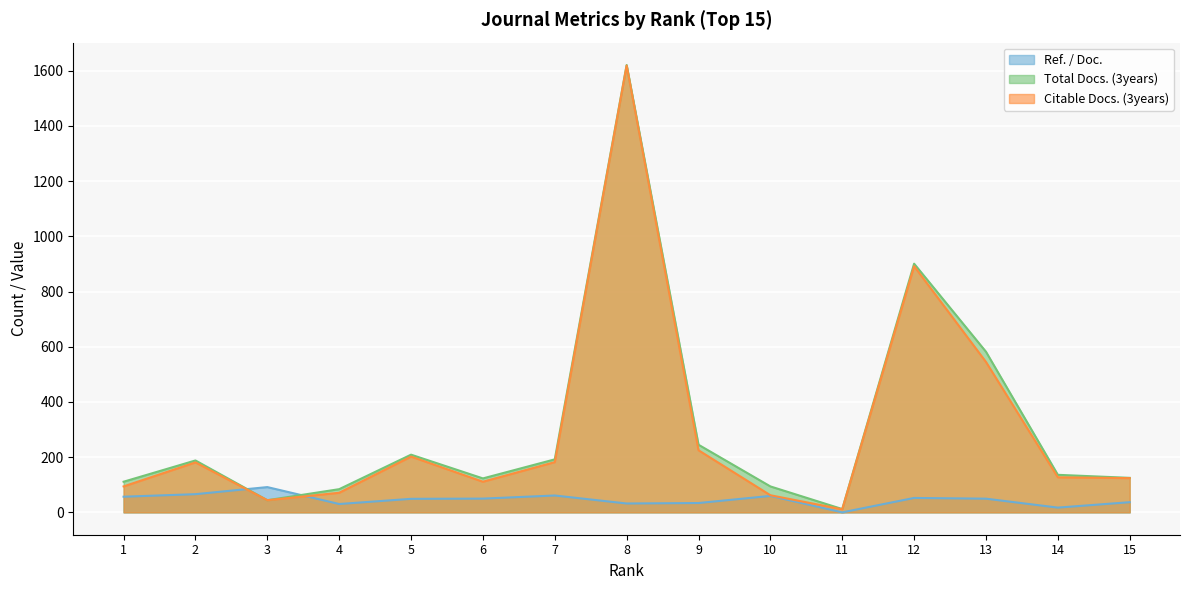

The value of Citable Docs. (3years) at 5 is 319.1. True or false?

False